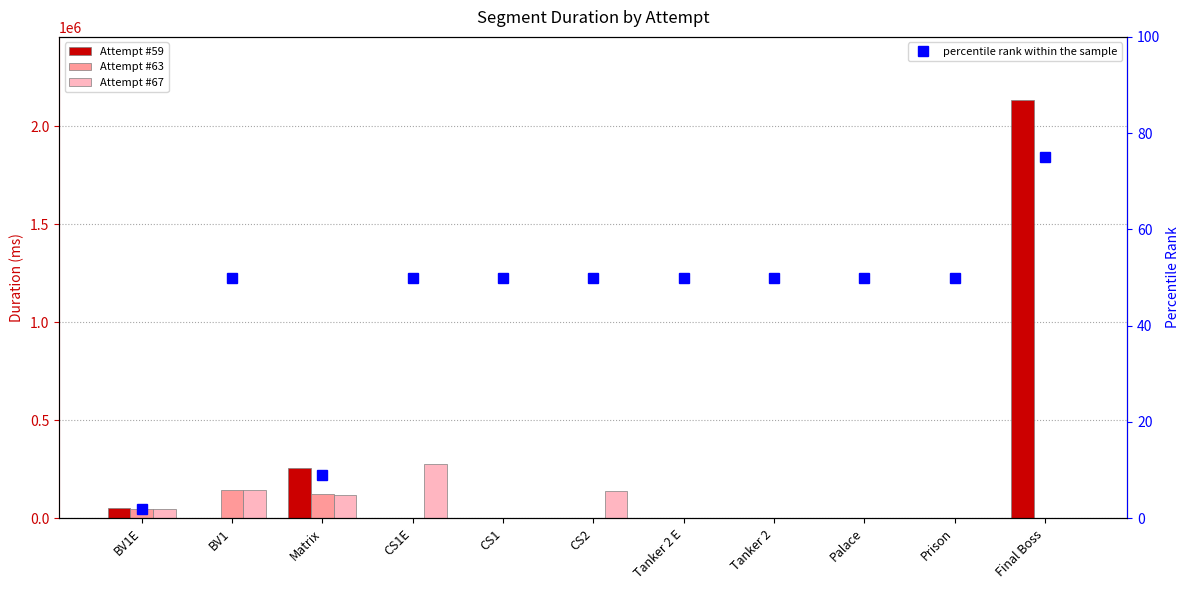

What is the difference between the Attempt #63 values at Final Boss and BV1?

144964.0